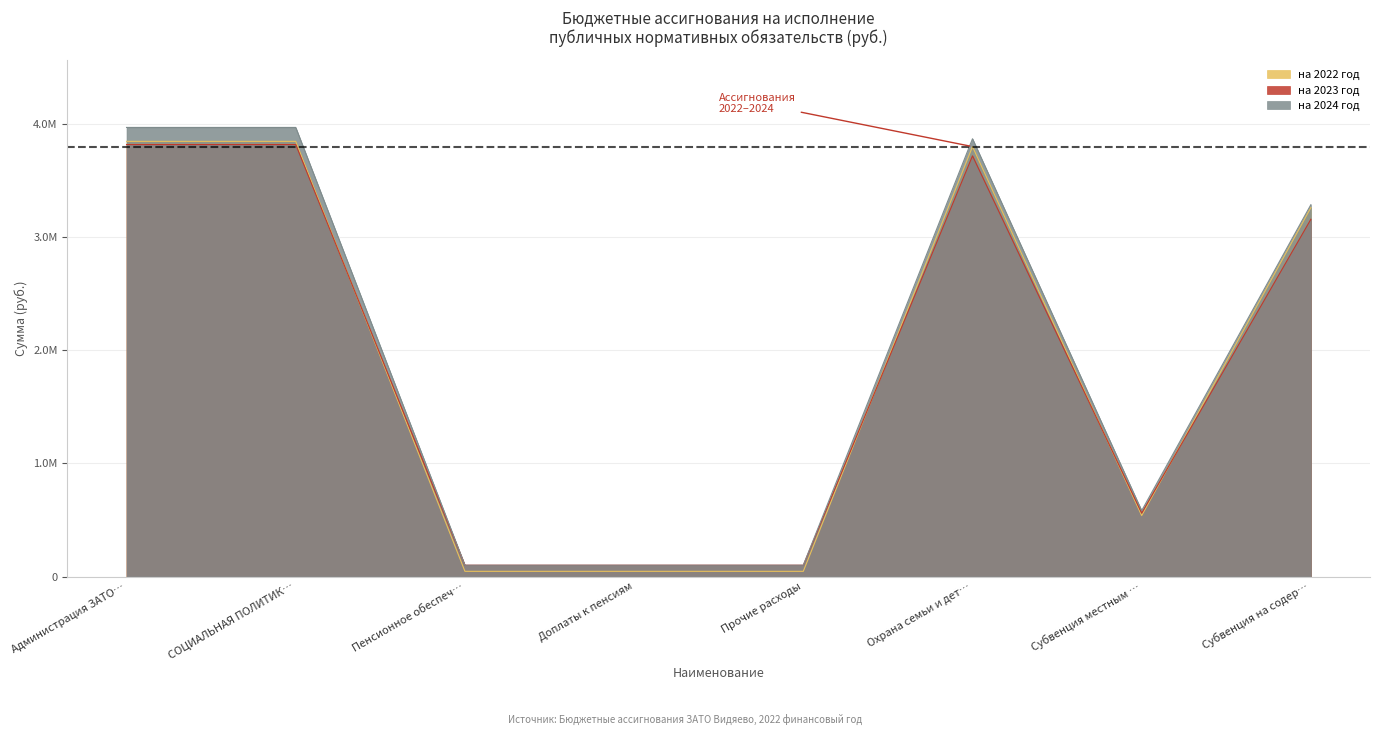

What is the value of the на 2022 год point at the 2nd from the left?

3845646.4